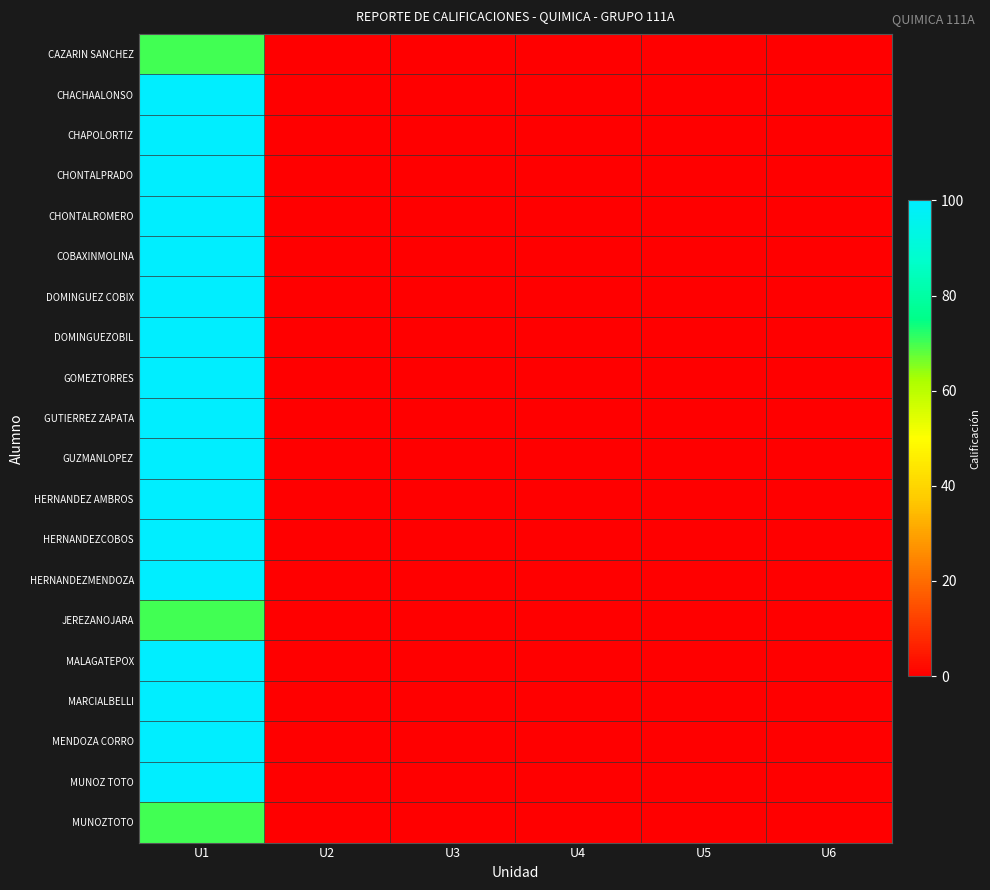

Rank the series at U6 from lowest to highest value.

CAZARIN SANCHEZ, CHACHAALONSO, CHAPOLORTIZ, CHONTALPRADO, CHONTALROMERO, COBAXINMOLINA, DOMINGUEZ COBIX, DOMINGUEZOBIL, GOMEZTORRES, GUTIERREZ ZAPATA, GUZMANLOPEZ, HERNANDEZ AMBROS, HERNANDEZCOBOS, HERNANDEZMENDOZA, JEREZANOJARA, MALAGATEPOX, MARCIALBELLI, MENDOZA CORRO, MUNOZ TOTO, MUNOZTOTO